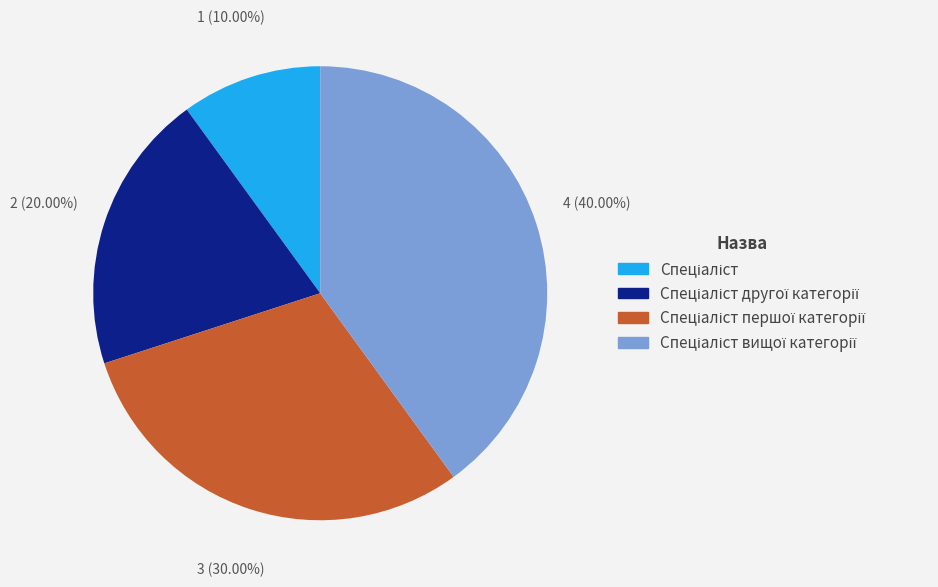

How many segments does this pie chart have?

4